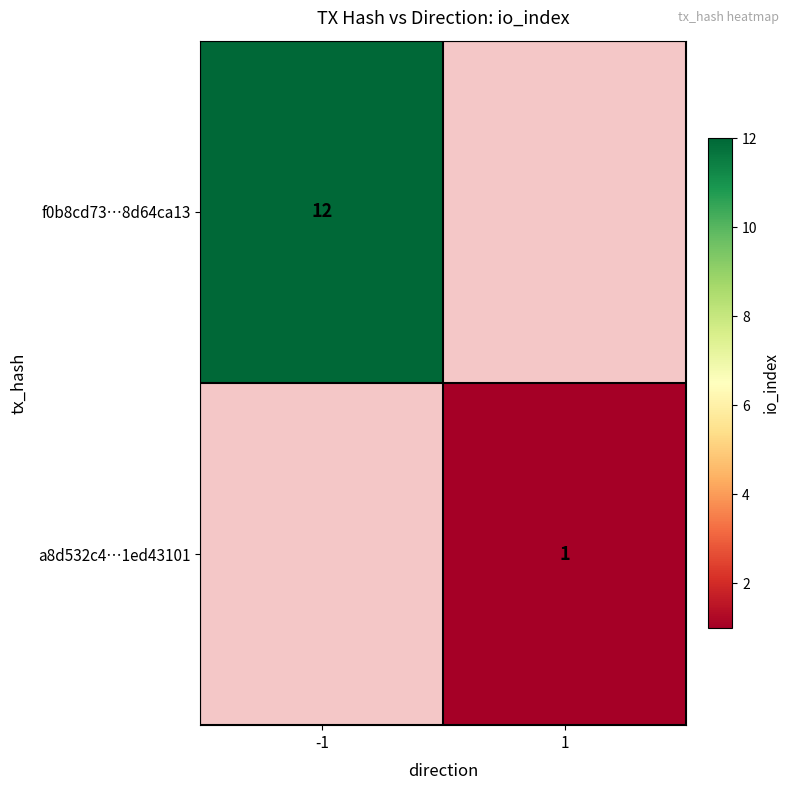

The a8d532c4…1ed43101 series shows 2 at 1. True or false?

False